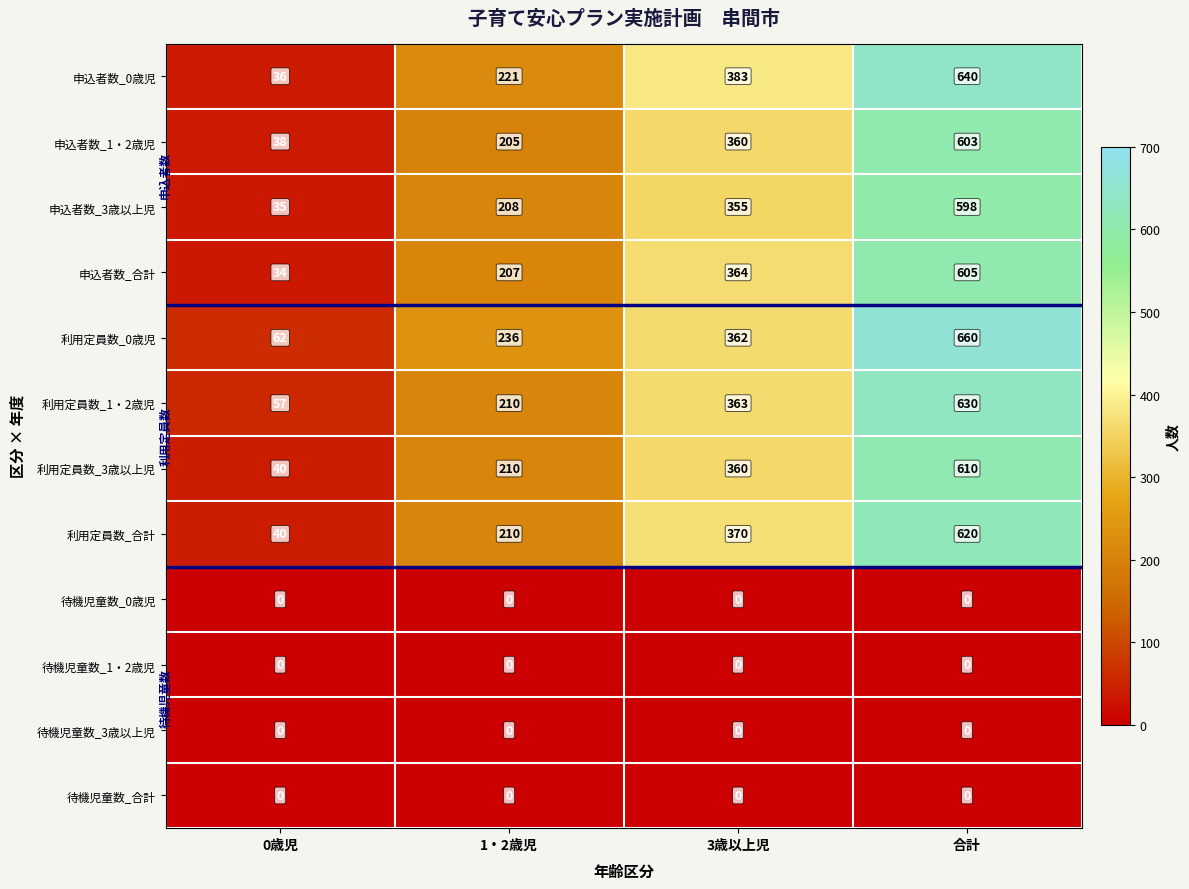

At which category does the chart reach its peak across all series?

合計